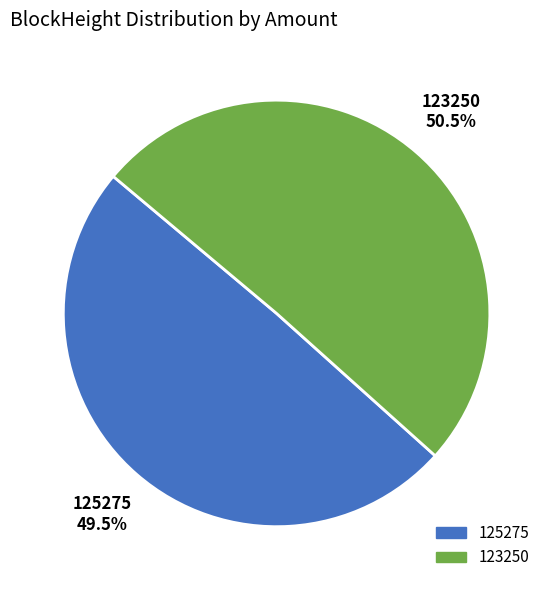

What portion of the pie excludes 125275?

50.5%